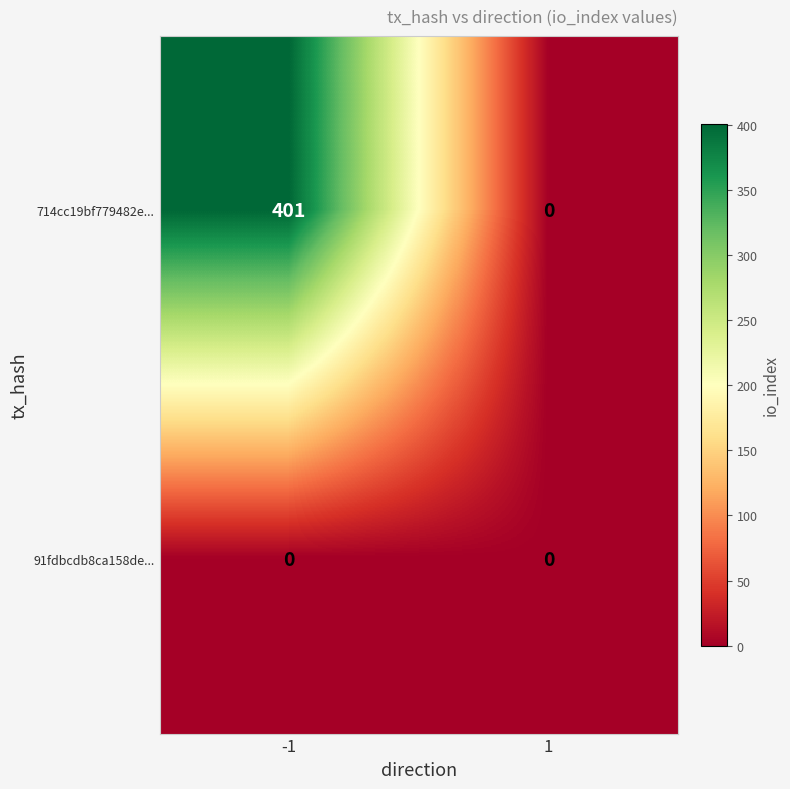

Which series has the largest total across all categories?

714cc19bf779482e...